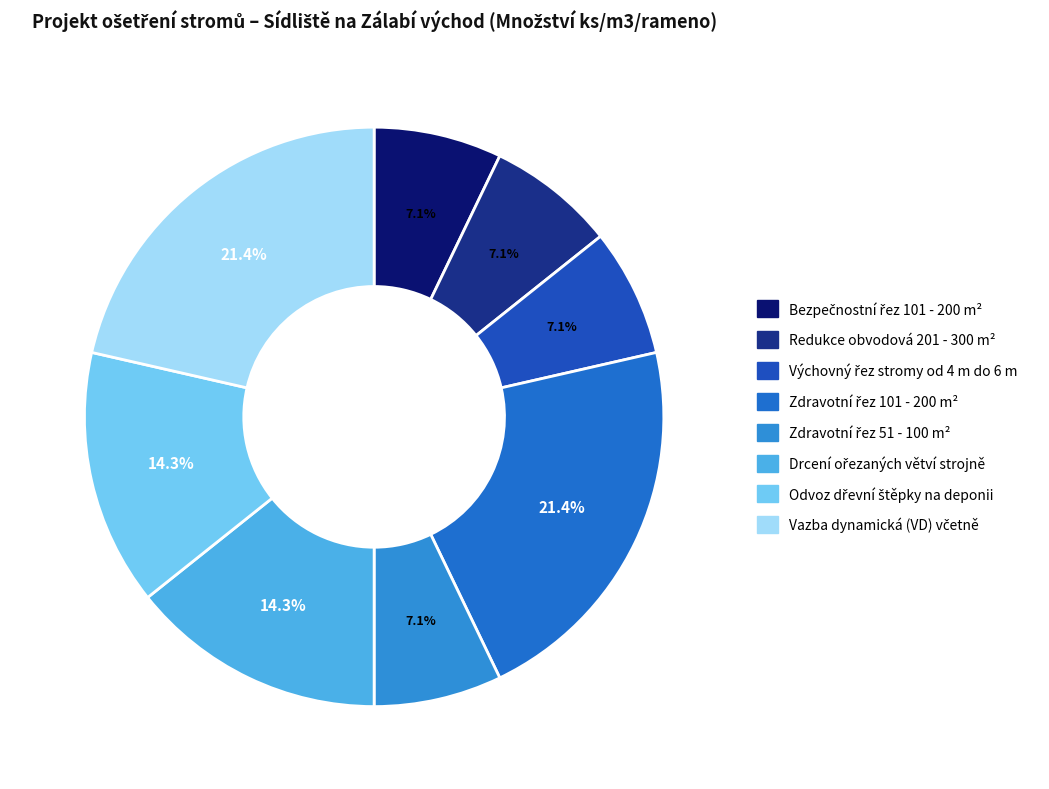

Which category has the biggest portion of the pie?

Zdravotní řez 101 - 200 m²